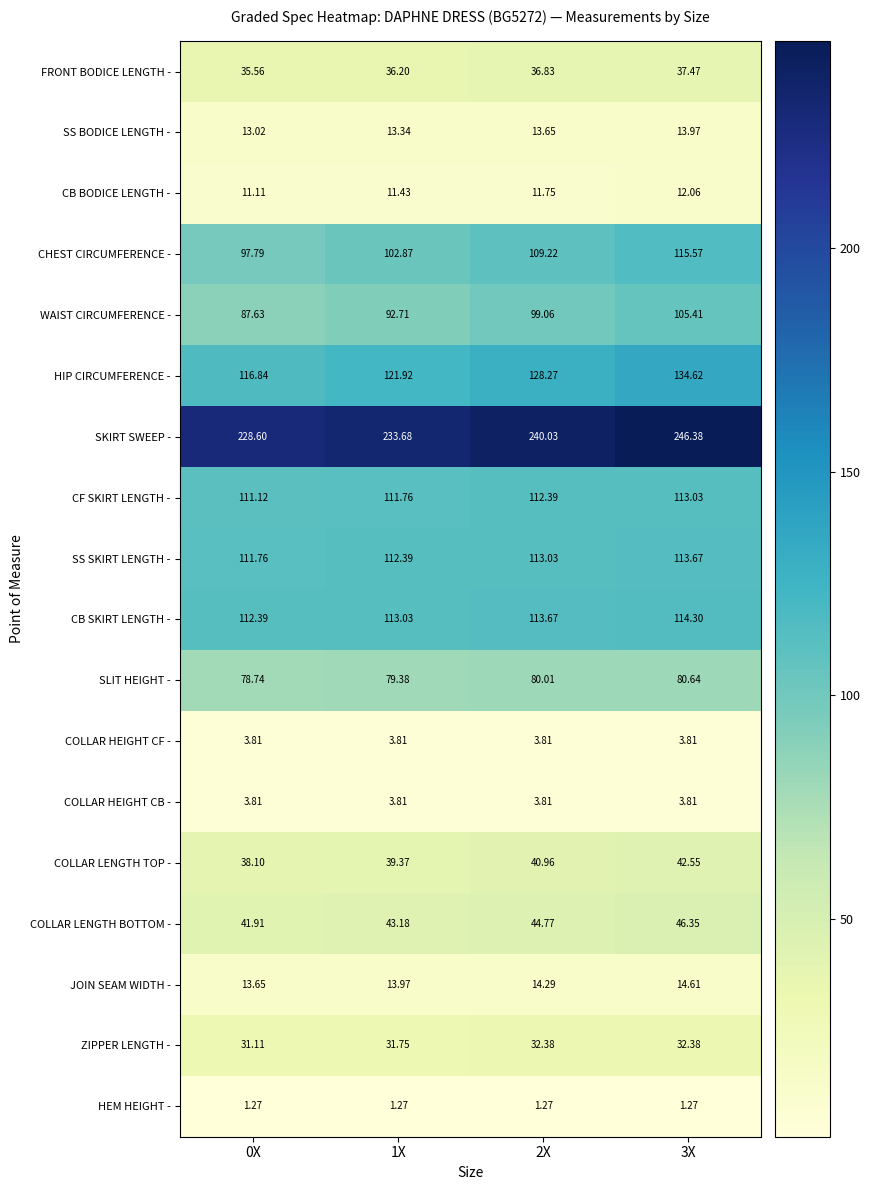

Which series has the largest total across all categories?

SKIRT SWEEP -